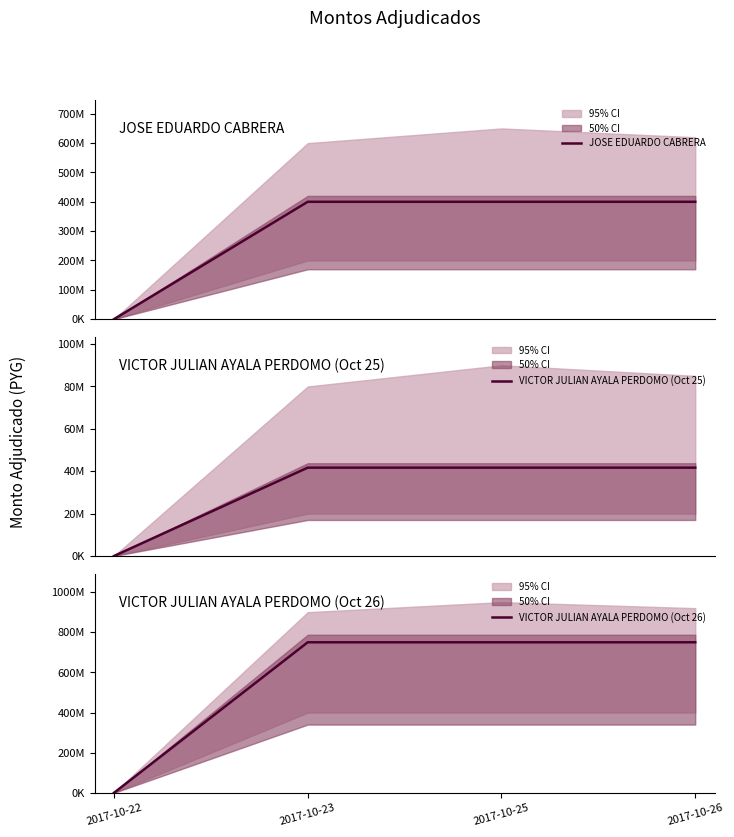

Is it true that VICTOR JULIAN AYALA PERDOMO (Oct 25) equals 27451327 at 2017-10-22?

False